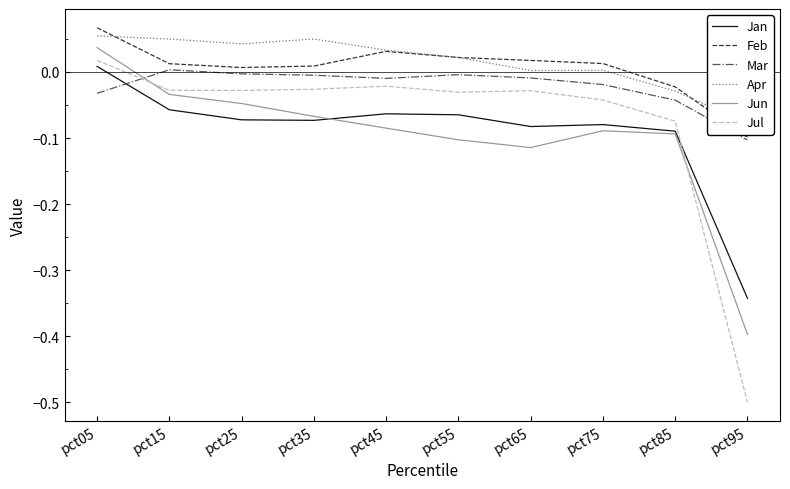

What is the smallest value displayed?

-0.5